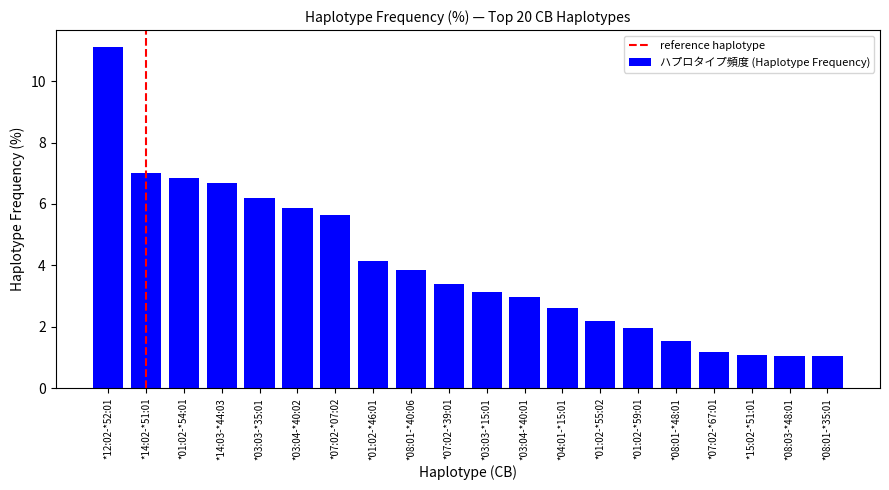

What is the label of the 18th bar from the left?

*15:02-*51:01